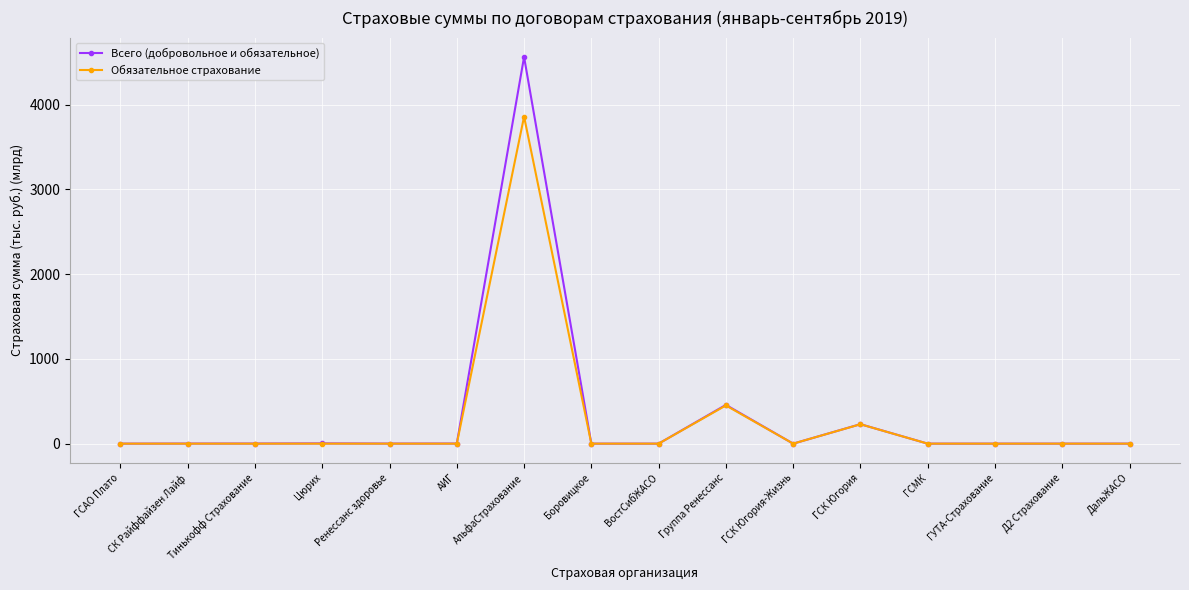

True or false: Обязательное страхование has more than 2 interior local peaks.

True